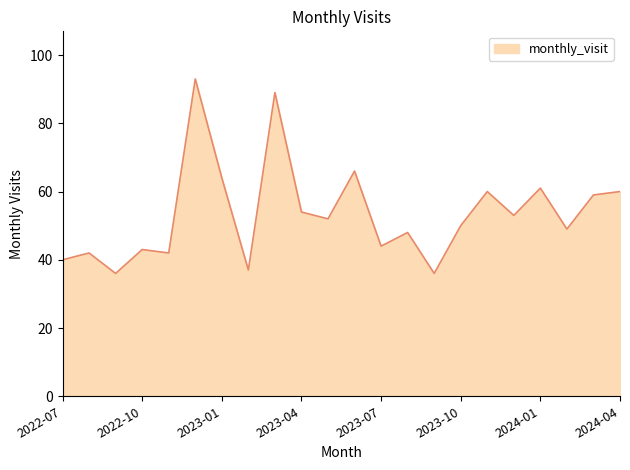

Reading left to right, list all the values displayed in this chart.

40	42	36	43	42	93	64	37	89	54	52	66	44	48	36	50	60	53	61	49	59	60